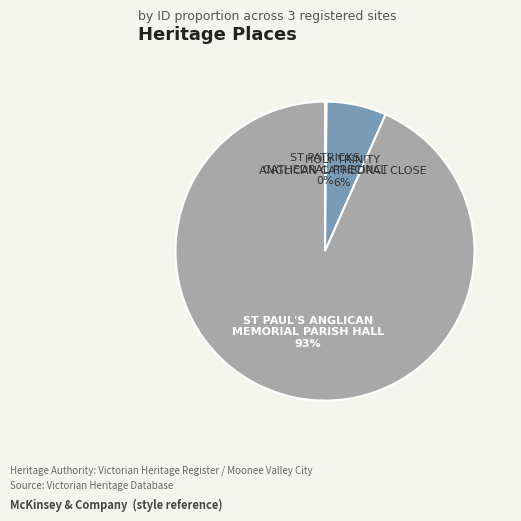

To the nearest percent, what portion does HOLY TRINITY ANGLICAN CATHEDRAL CLOSE represent?

6%